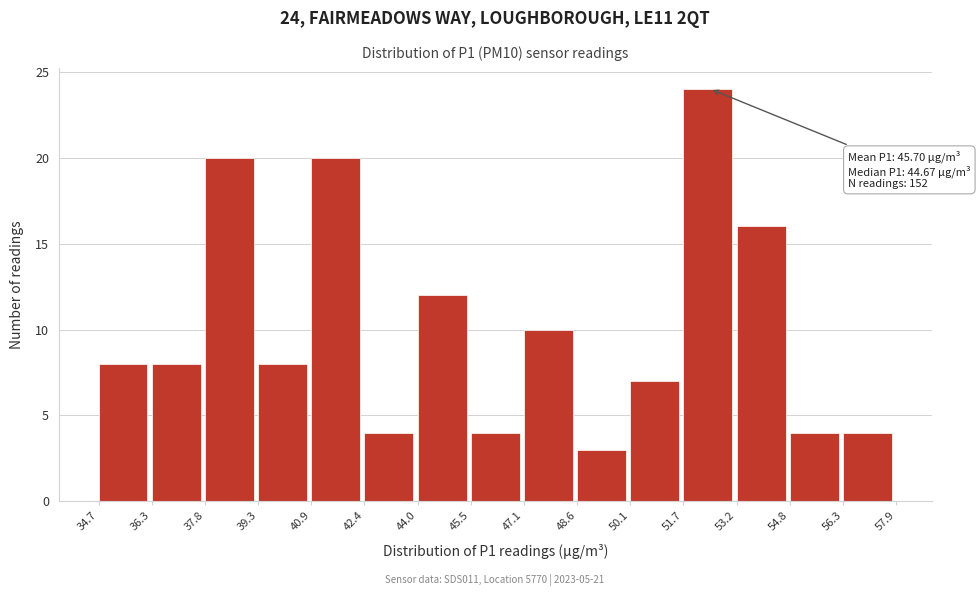

Over which range of the x-axis is the bar tallest?

51.7 to 53.2